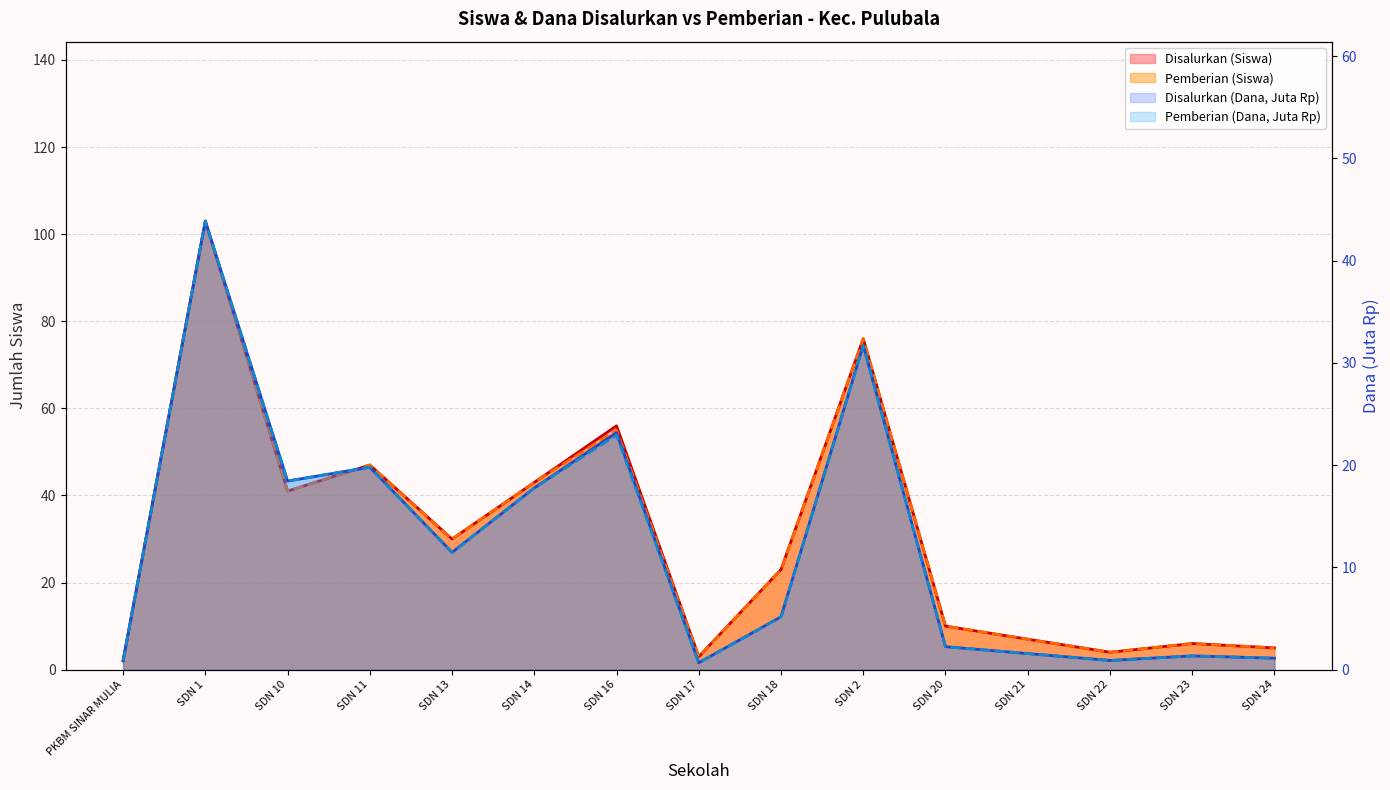

Rank the series by their maximum value, from highest to lowest.

Disalurkan (Siswa), Pemberian (Siswa), Disalurkan (Dana), Pemberian (Dana)